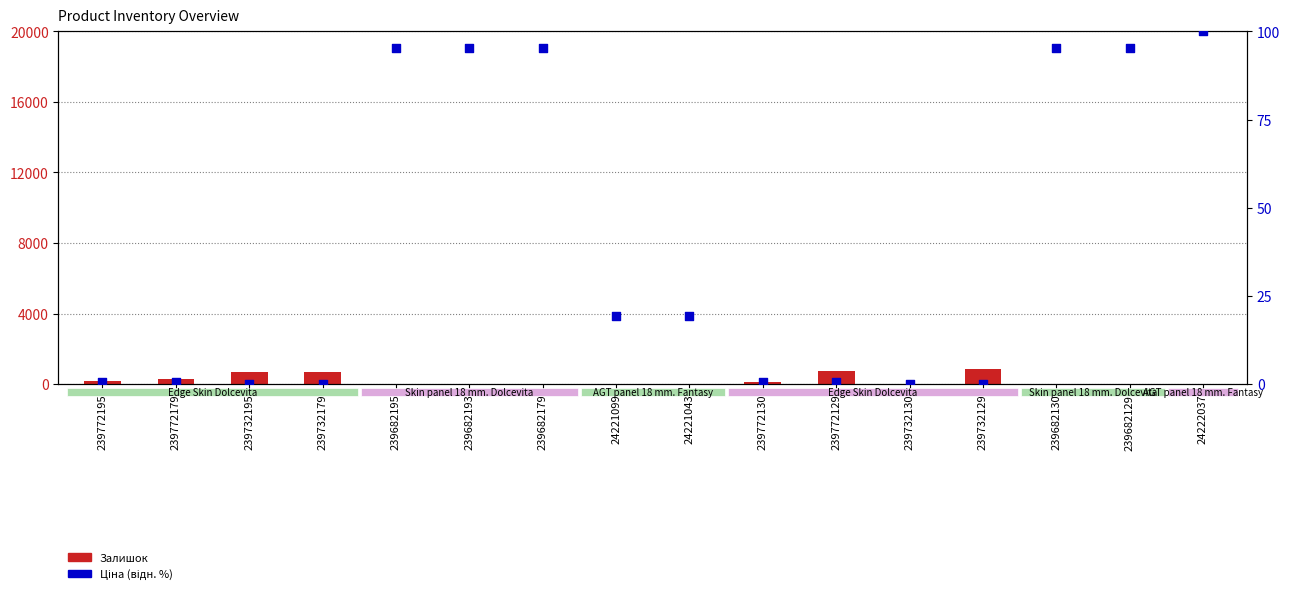

Which series has the largest total across all categories?

Залишок